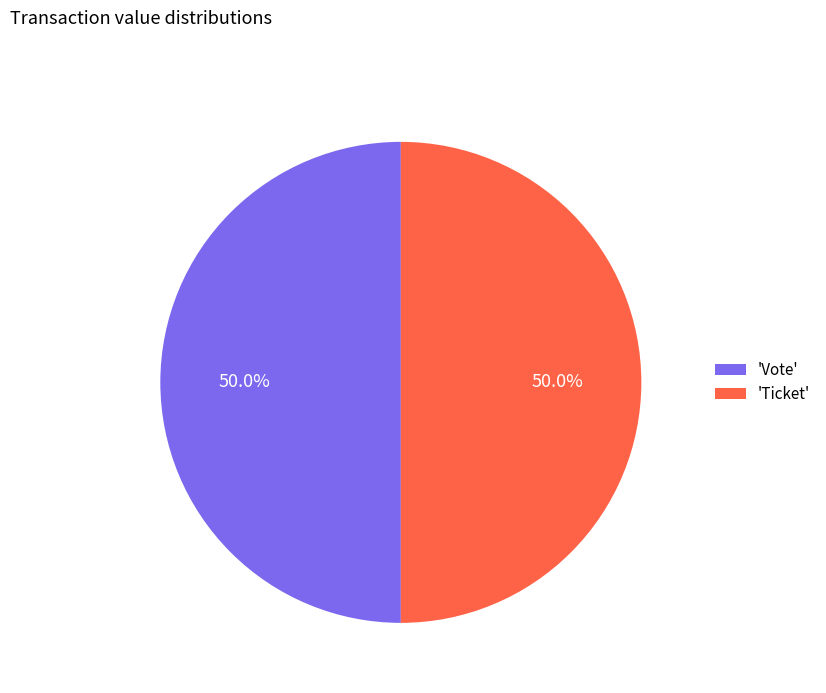

Is the sum of 'Vote' and 'Ticket' greater than half?

Yes